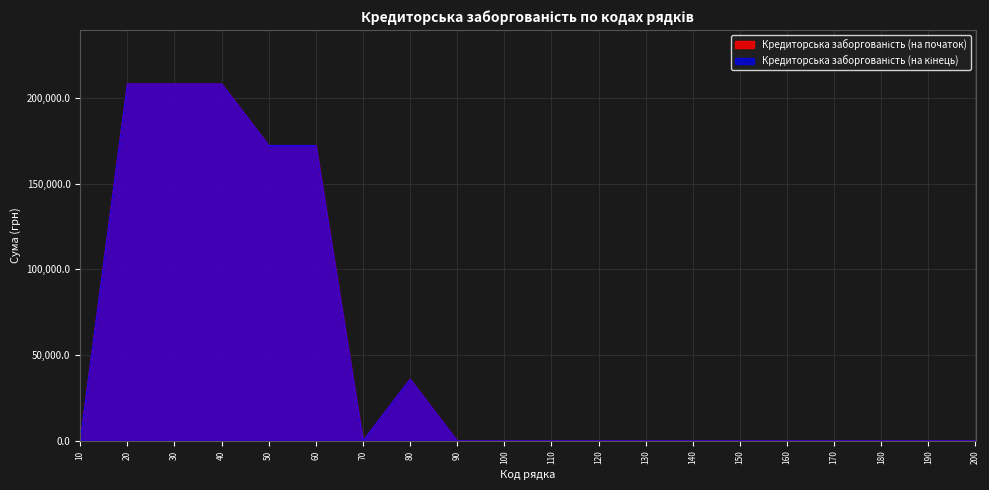

True or false: Кредиторська заборгованість (на кінець) and Кредиторська заборгованість (на початок) intersect in this chart.

False